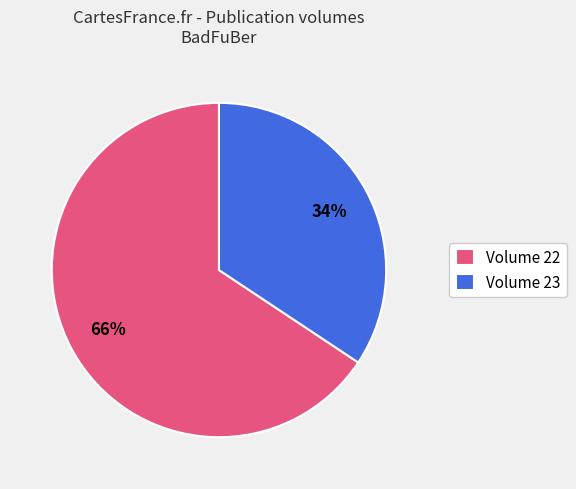

What percentage is the Volume 22 slice, to the nearest percent?

66%